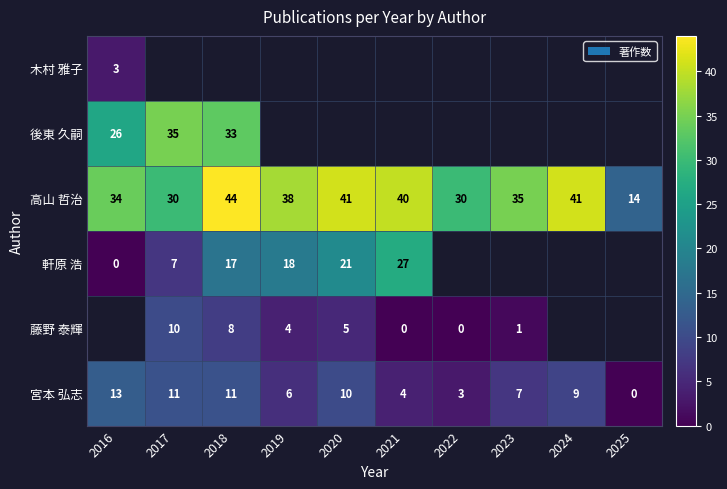

What is the difference between the second highest and second lowest values in the 宮本 弘志 series?

8